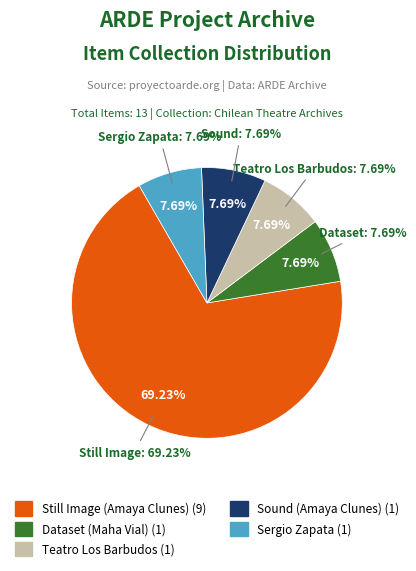

How many segments does this pie chart have?

5